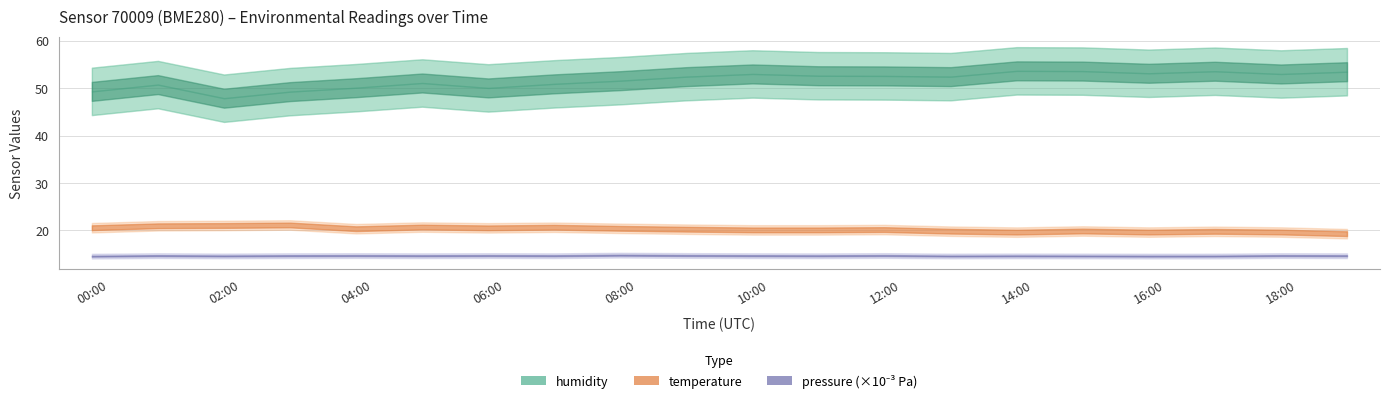

How many lines are shown in the chart?

3